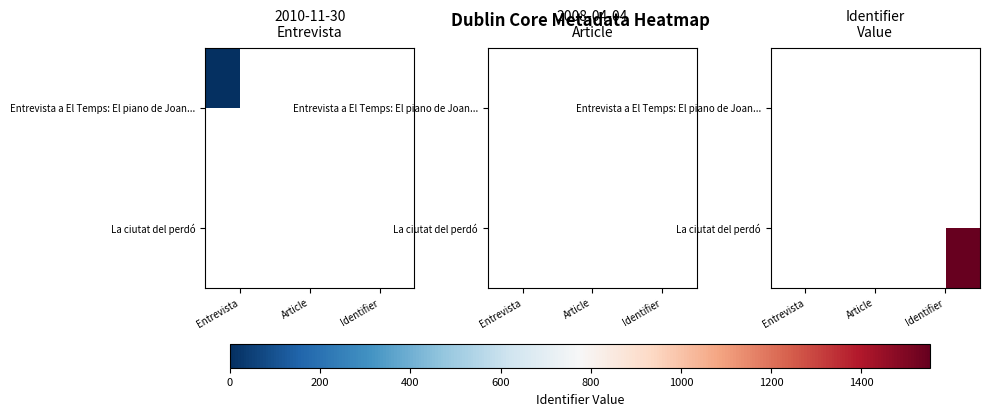

Rank the categories by La ciutat del perdó value from highest to lowest.

Identifier, Entrevista, Article